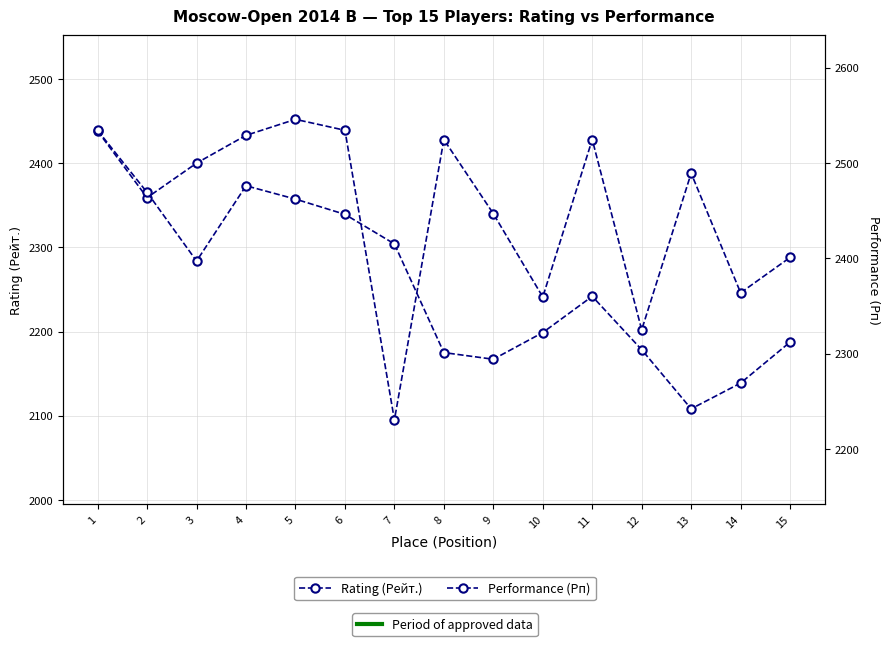

What is the value of the Performance (Рп) point at the 10th from the left?

2322